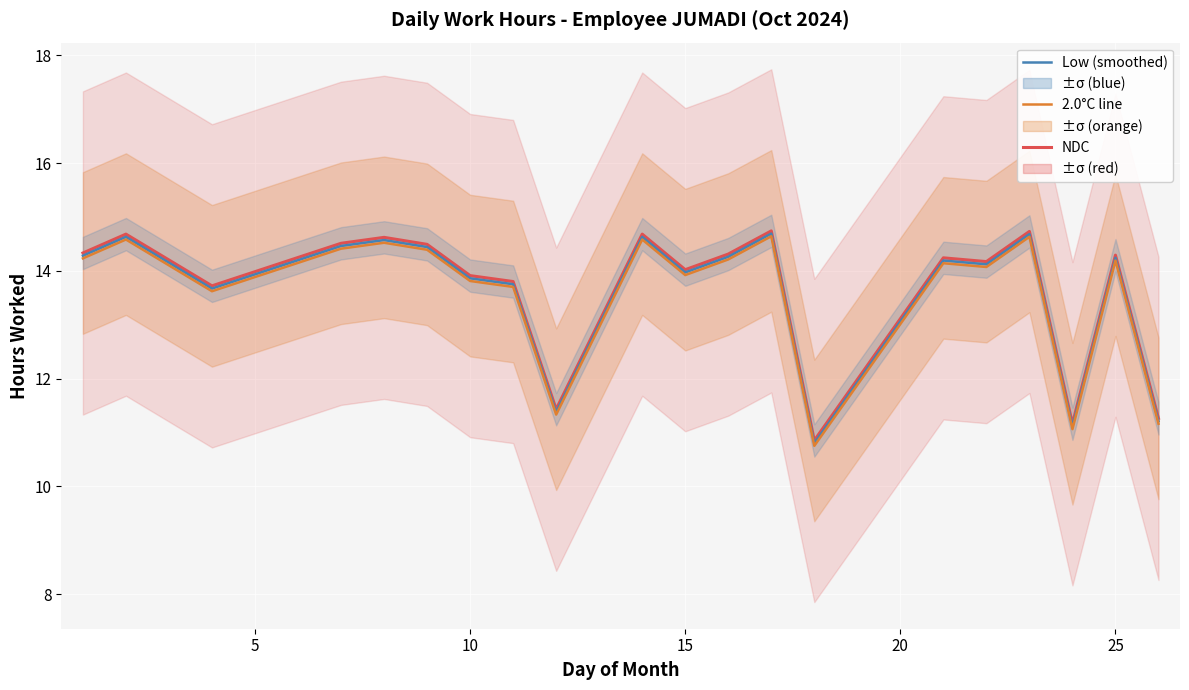

What is the highest value of the 2.0°C series?

14.6